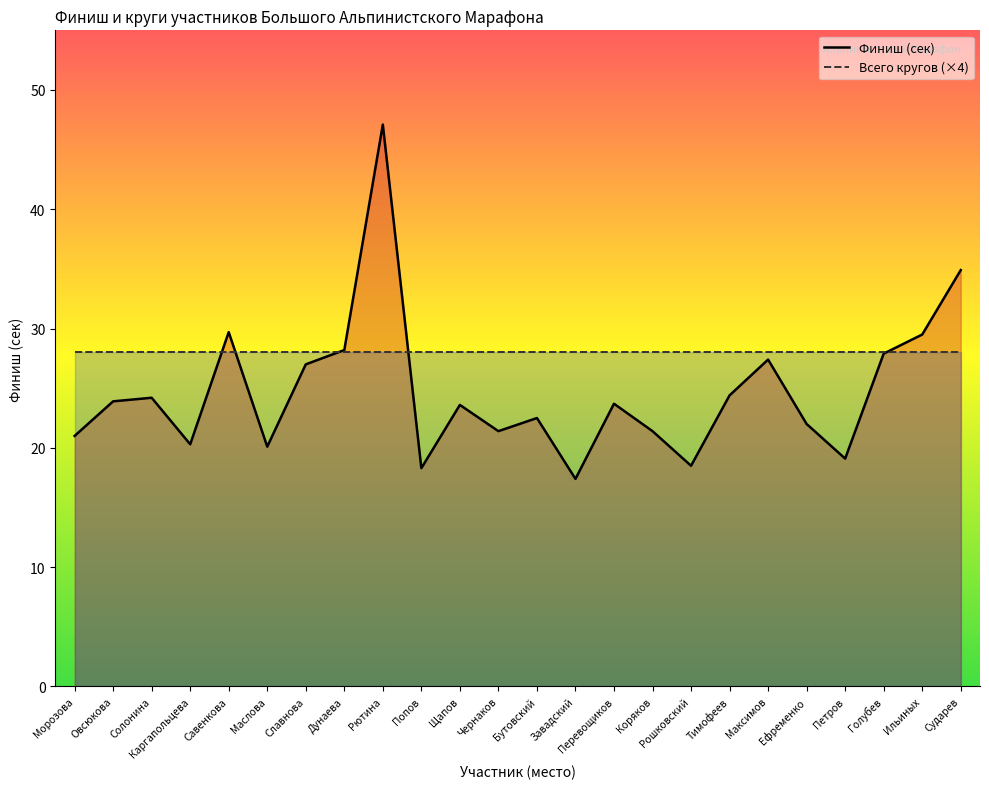

The value at Ильиных is 29.5. True or false?

True